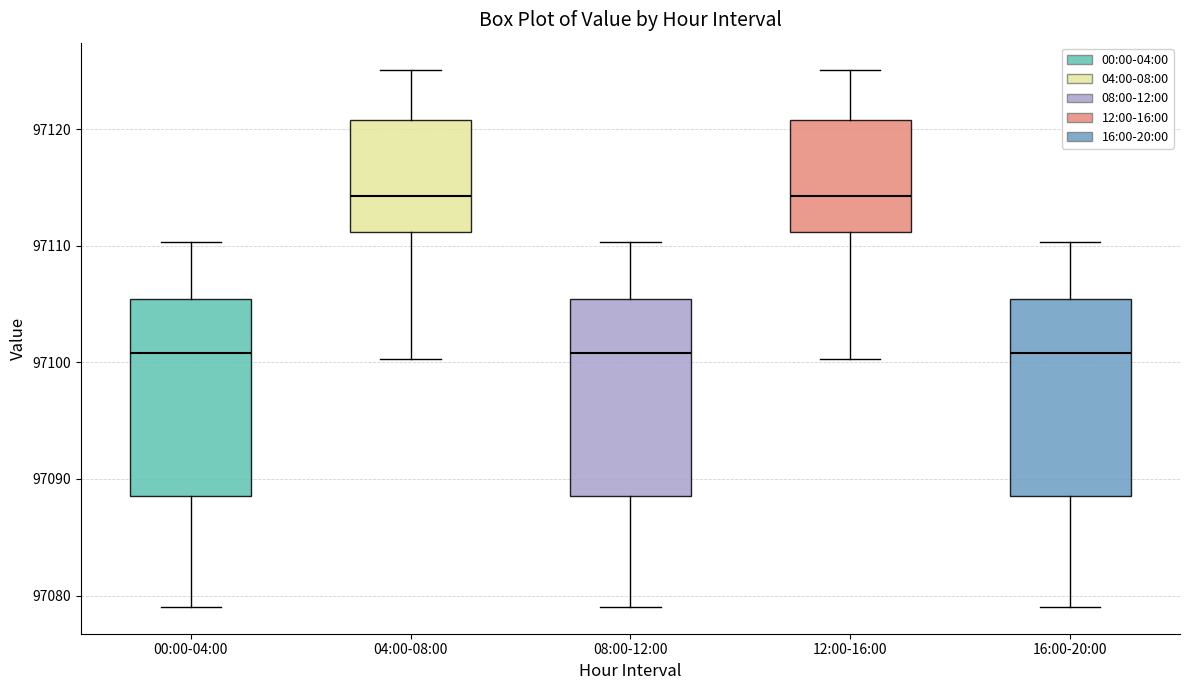

Where is the upper edge of the box for 12:00-16:00 on the y-axis? The values are not printed on the chart, so give them approximately, as read against the axis.

97121